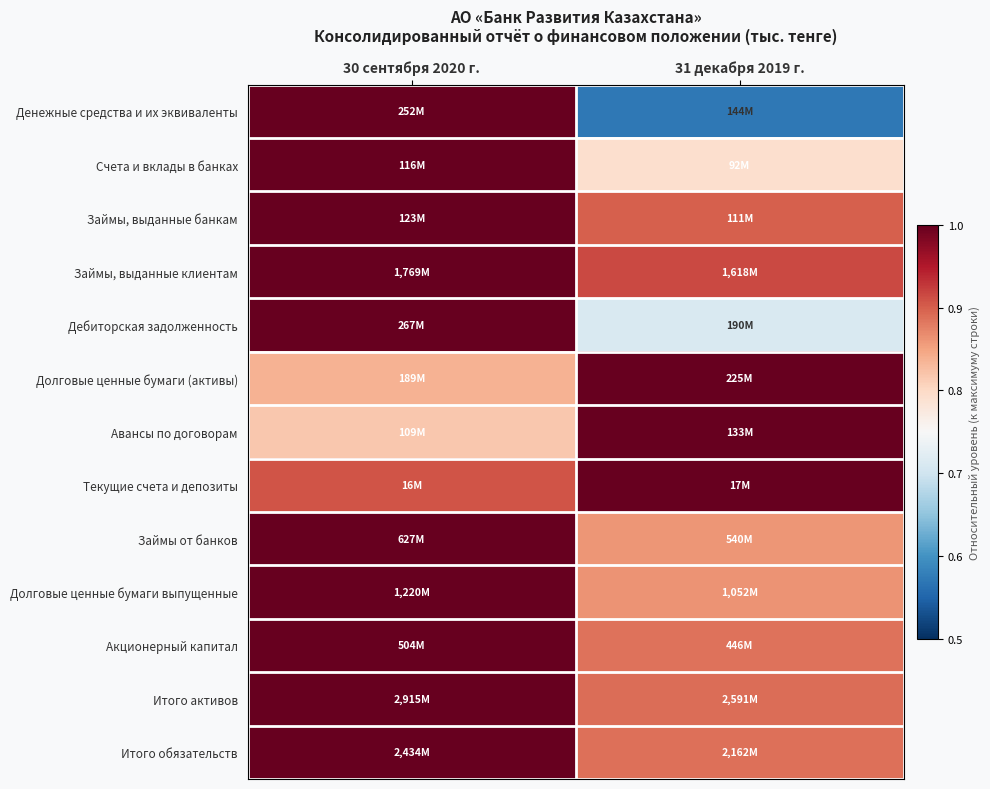

At which category is the sum across all series the highest?

30 сентября 2020 г.